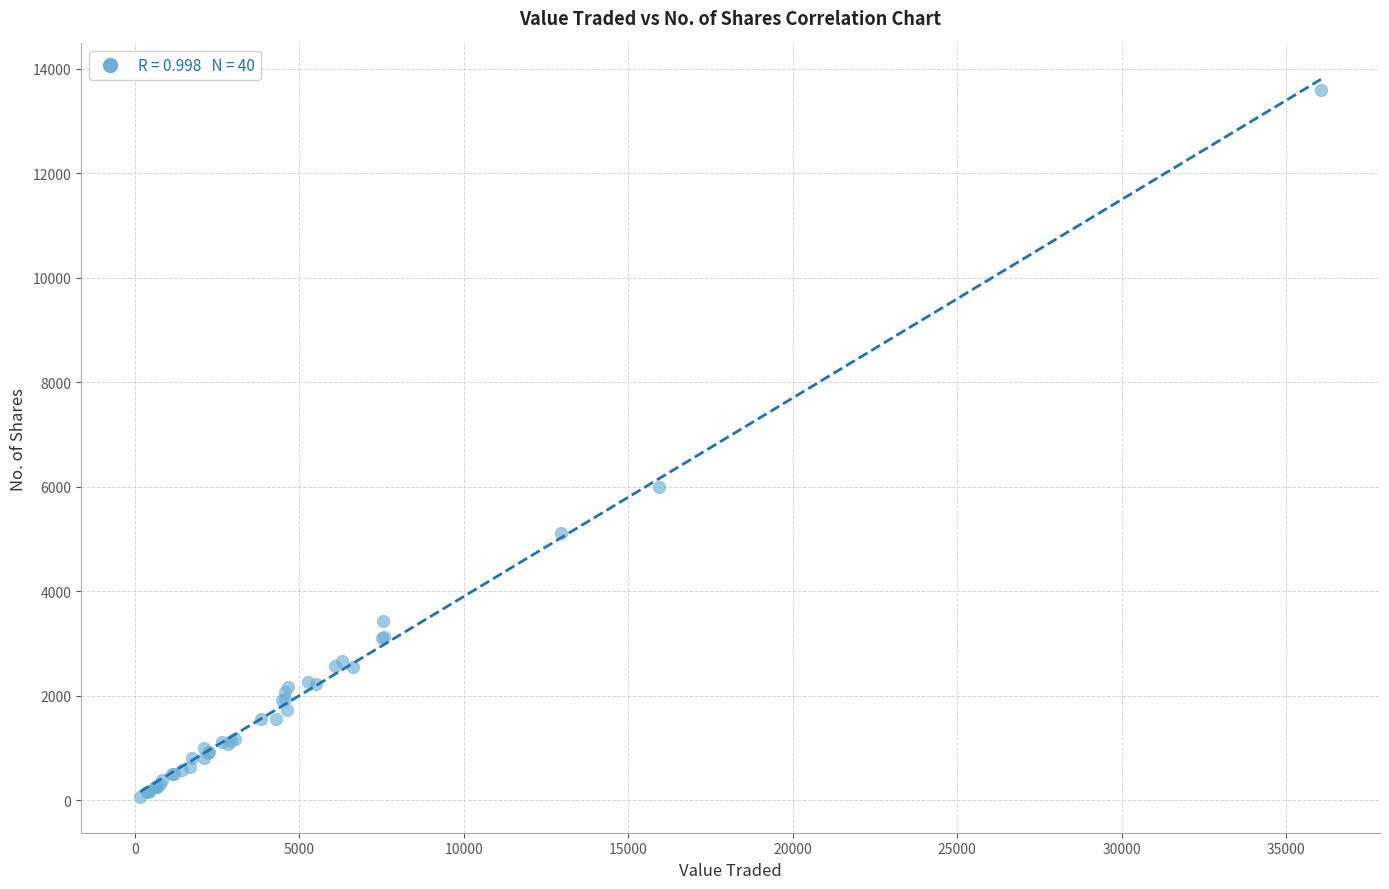

What Y value in the scatter plot is closest to 6832?

6005